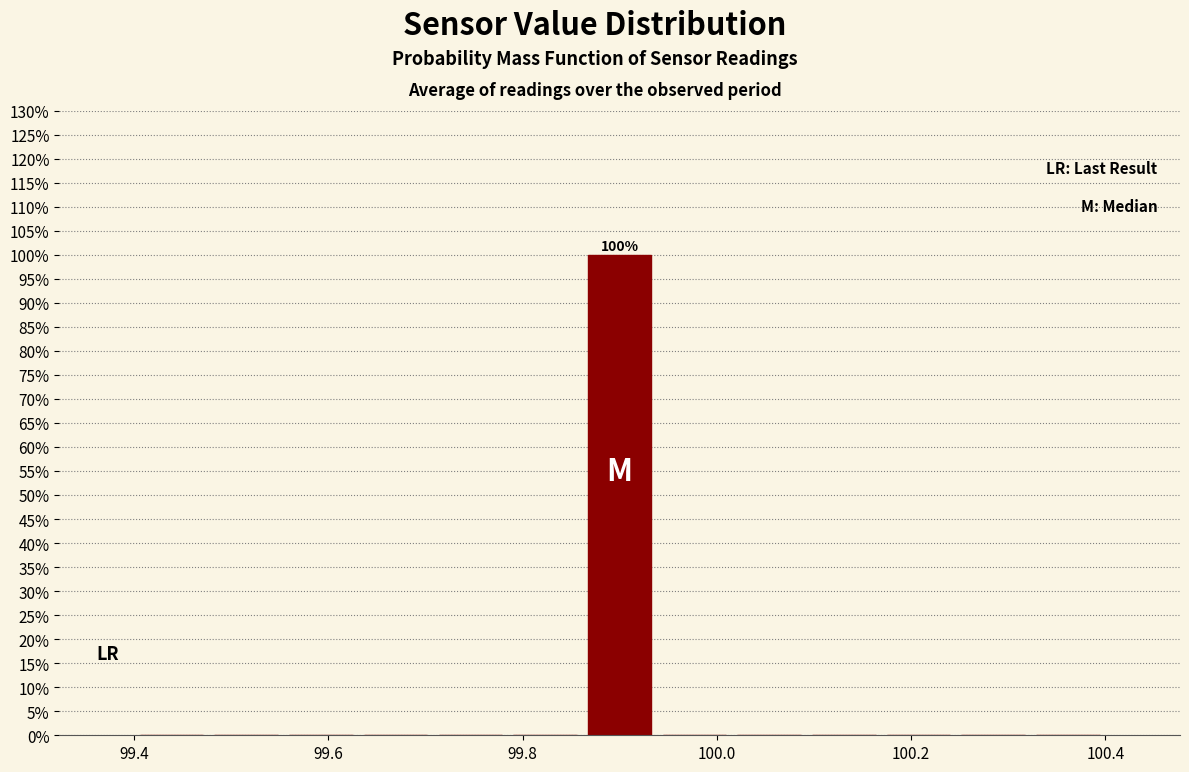

Around what value on the x-axis is the tallest bar? Give the approximate position of its centre, as read against the axis.

99.90